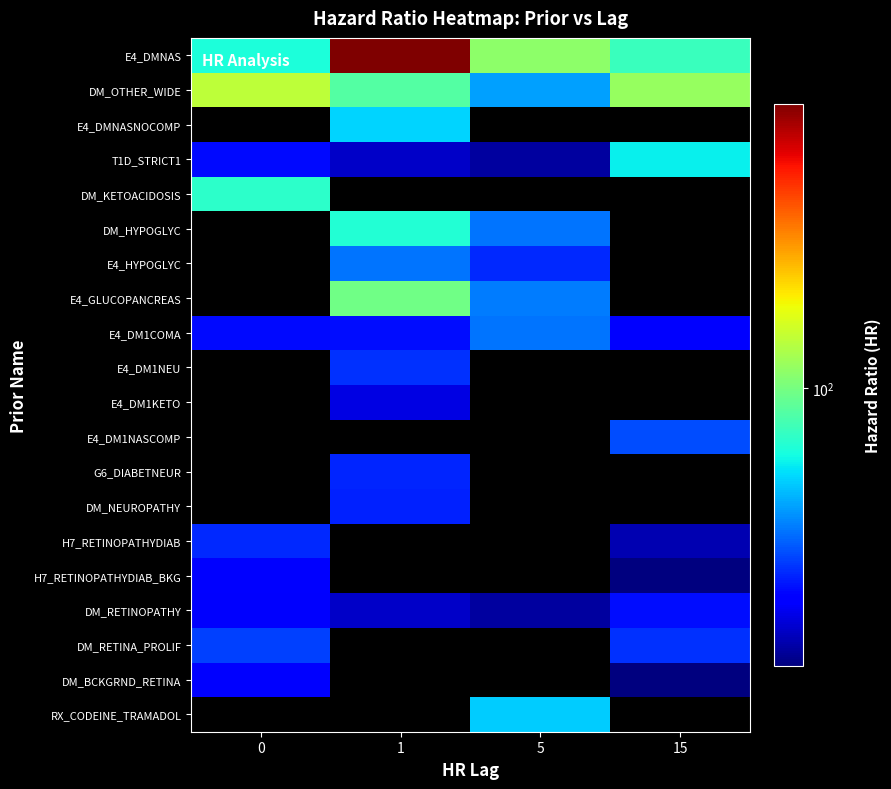

What is the total value across all series at 1?

1032.4